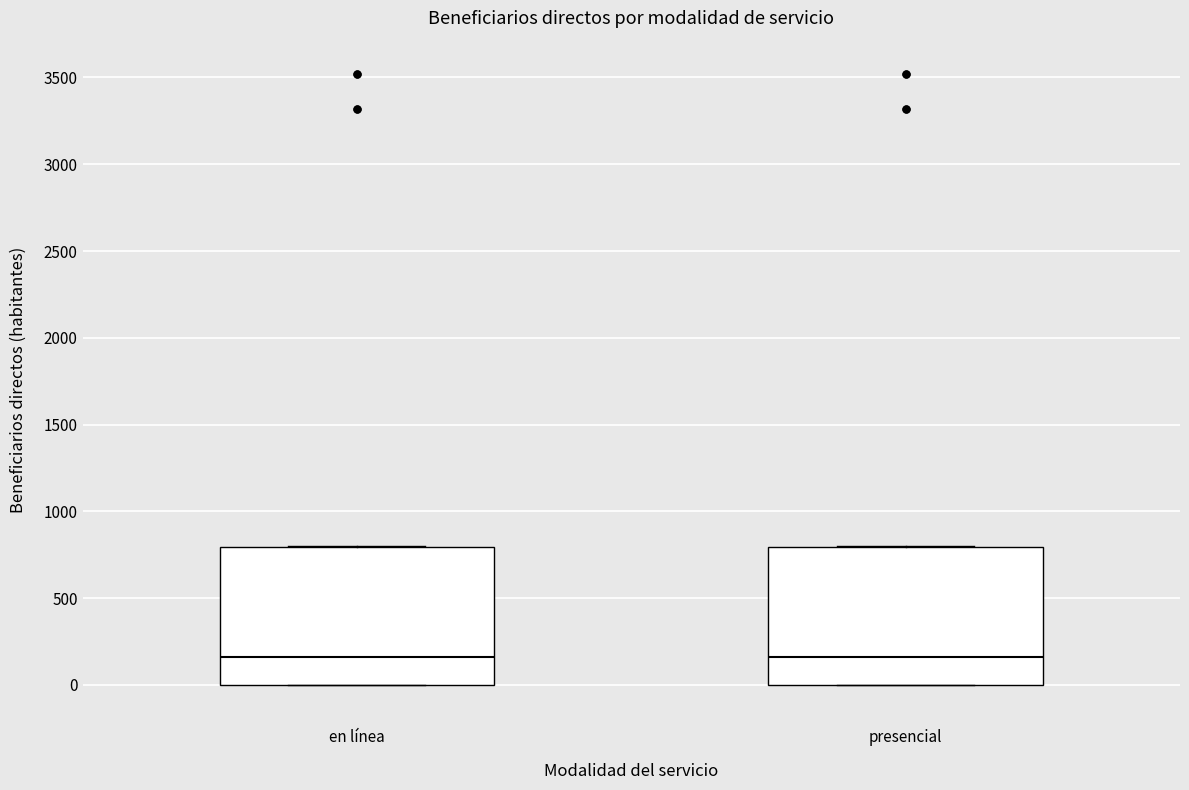

Reading left to right, read every box against the y-axis: the position of its median line, the range the box covers, and the ends of its whiskers. The values are not printed on the chart, so give them approximately, as read against the axis.

en línea: median 150, box 0 to 800, whiskers 0 to 800
presencial: median 150, box 0 to 800, whiskers 0 to 800